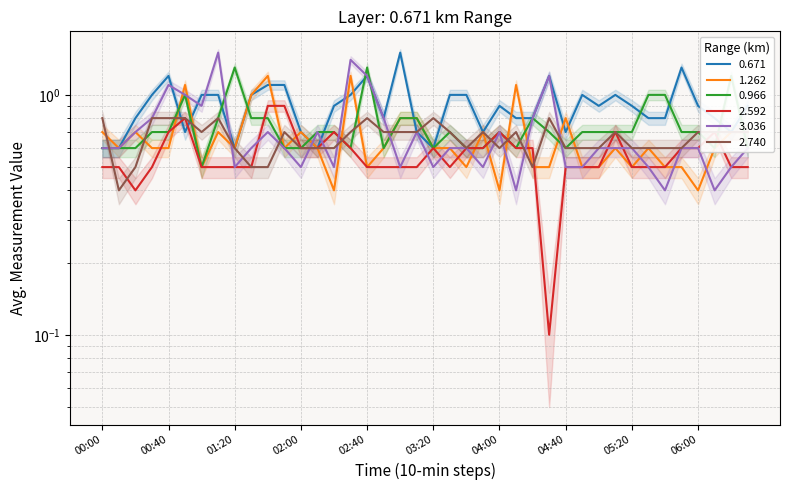

At 01:40, list the series in order from largest to smallest.

1.262, 0.671, 2.592, 0.966, 3.036, 2.740